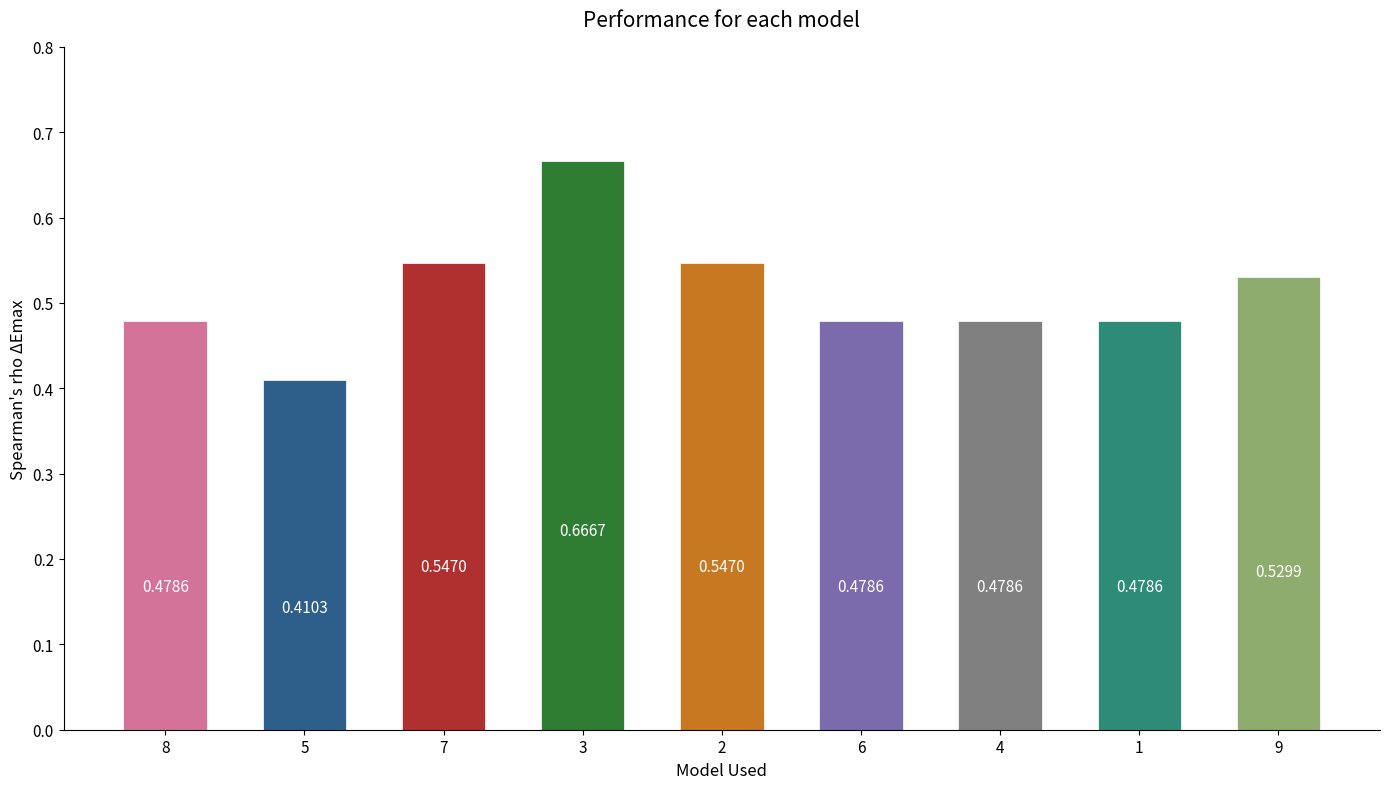

What is the sum of the values at 6 and 8?

1.0